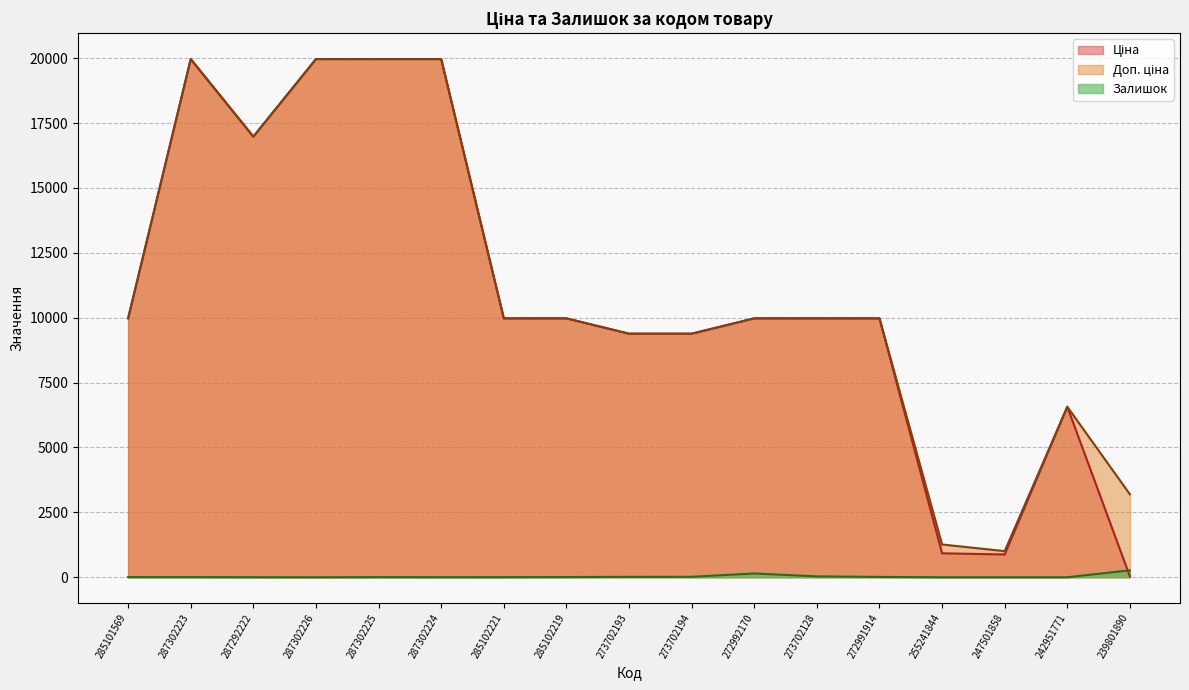

Is it true that Залишок equals 13.4 at 285102219?

False